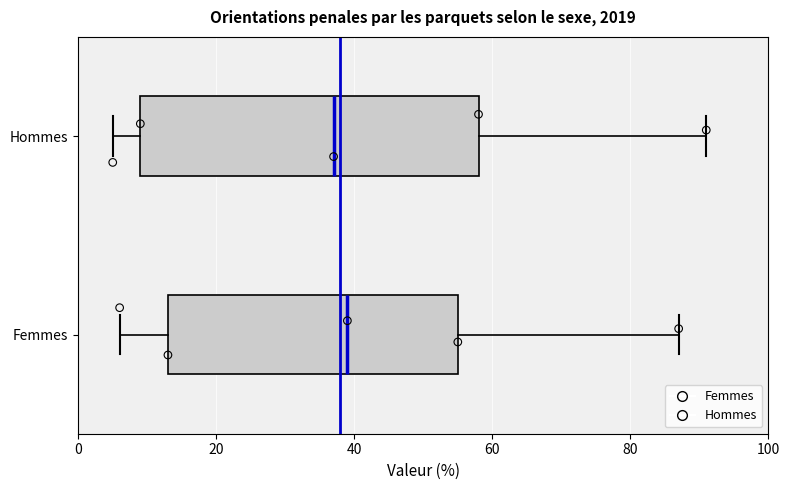

Comparing the boxes themselves (not the whiskers), which one is the widest?

Hommes